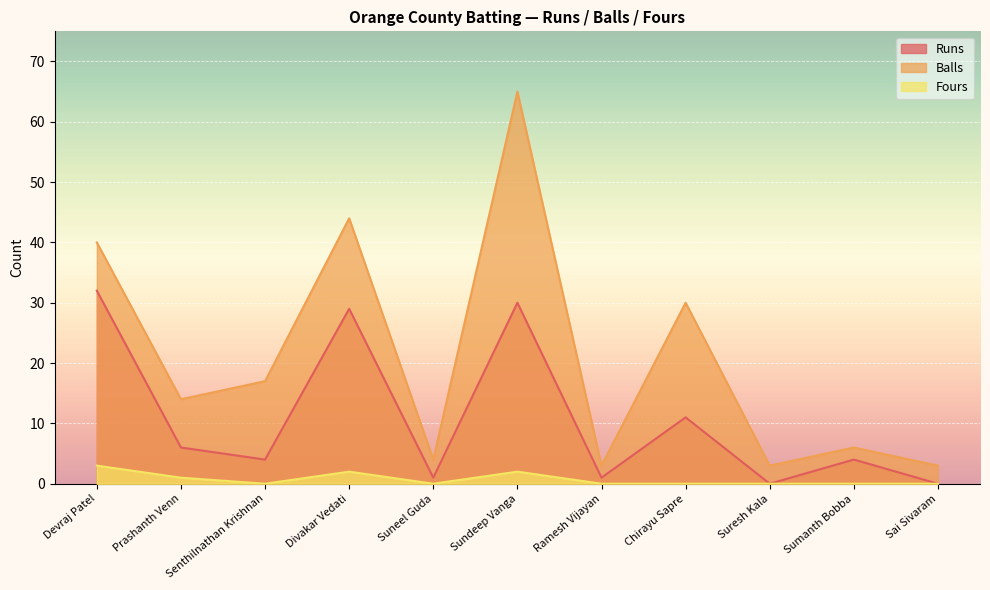

Rank the series by their maximum value, from lowest to highest.

Fours, Runs, Balls